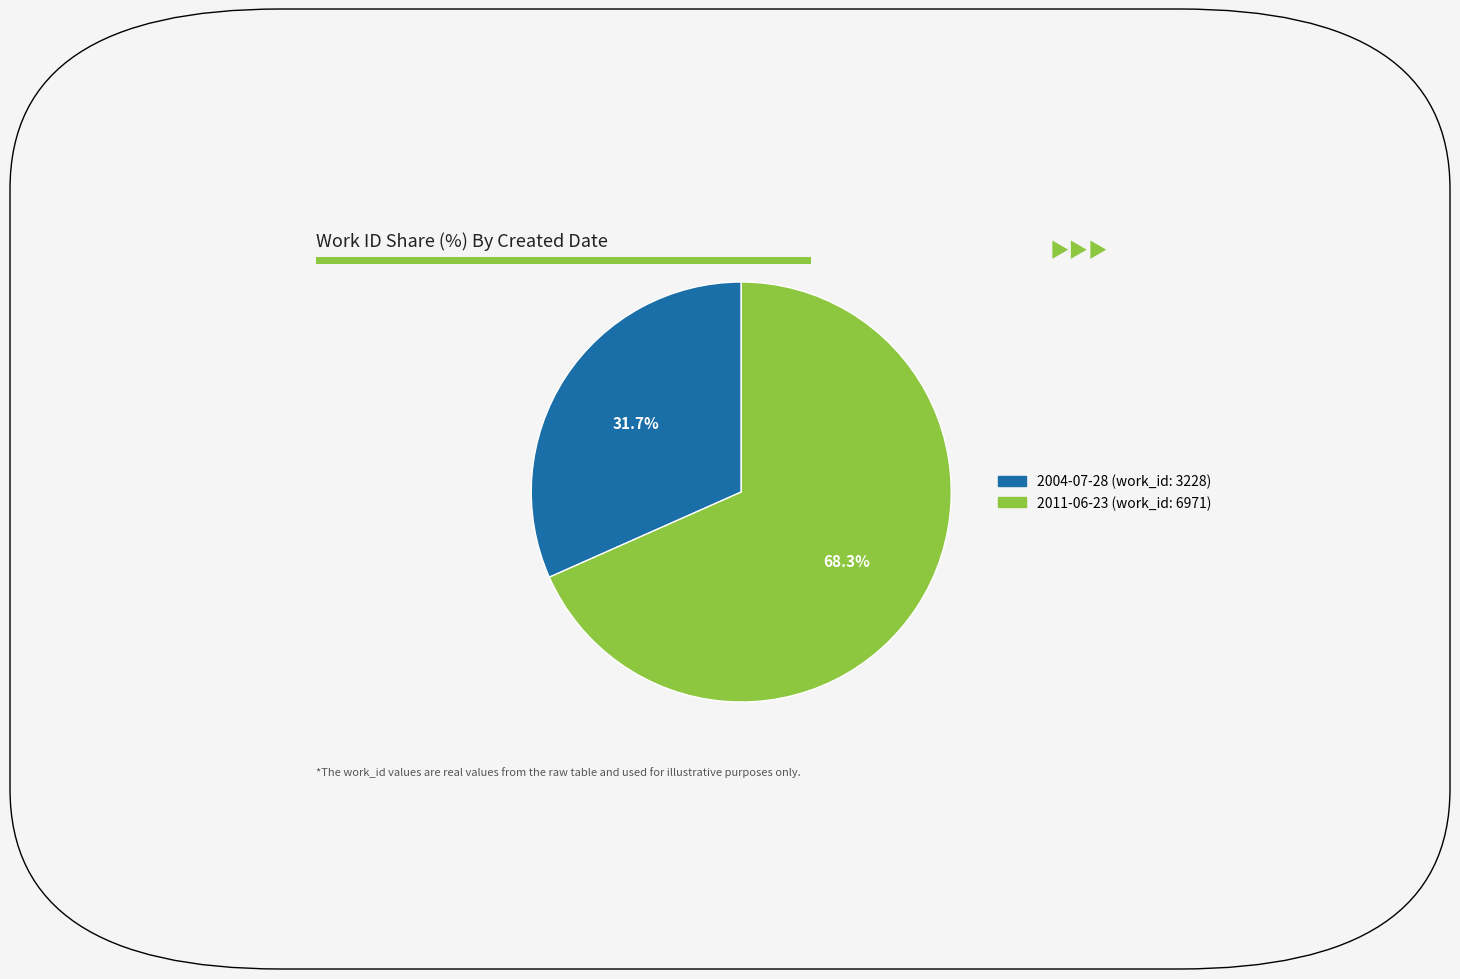

Rank the categories by value from highest to lowest.

2011-06-23, 2004-07-28